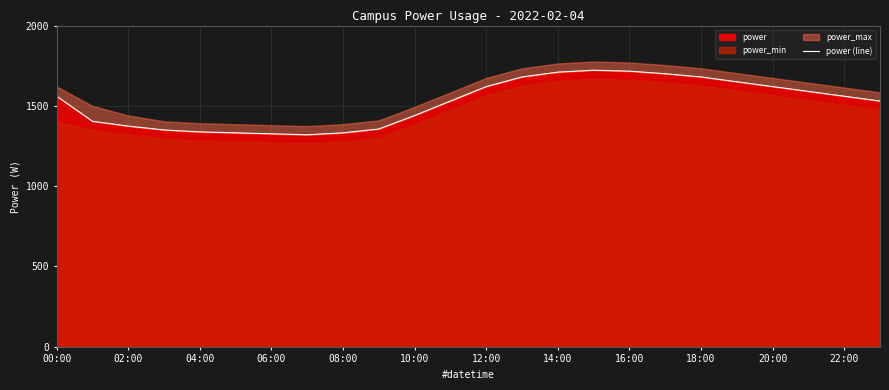

What is the average value?

1518